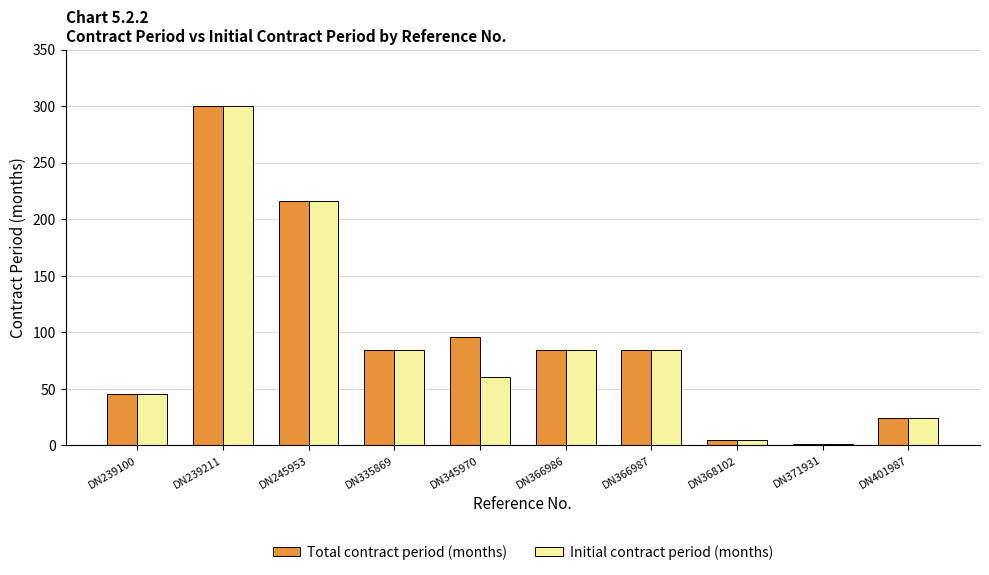

What is the sum of all Initial contract period (months) values?

903